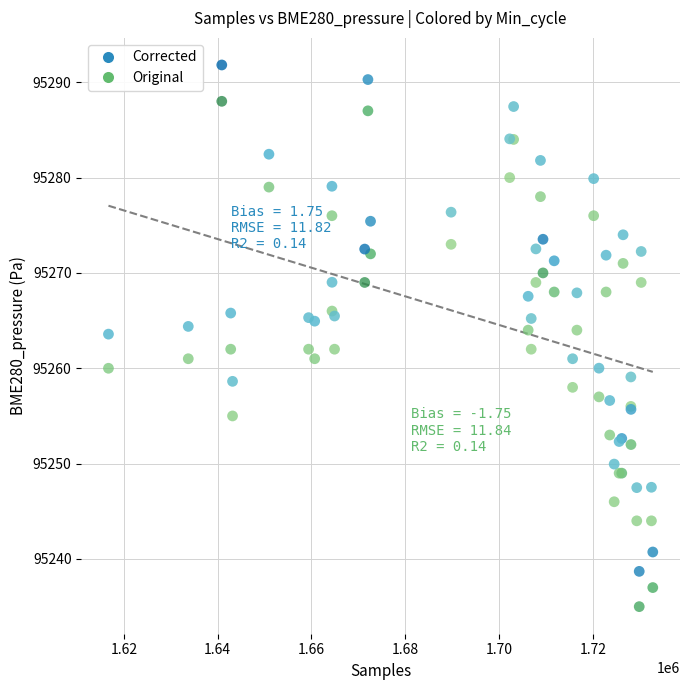

Which series reaches the minimum Y coordinate?

Original